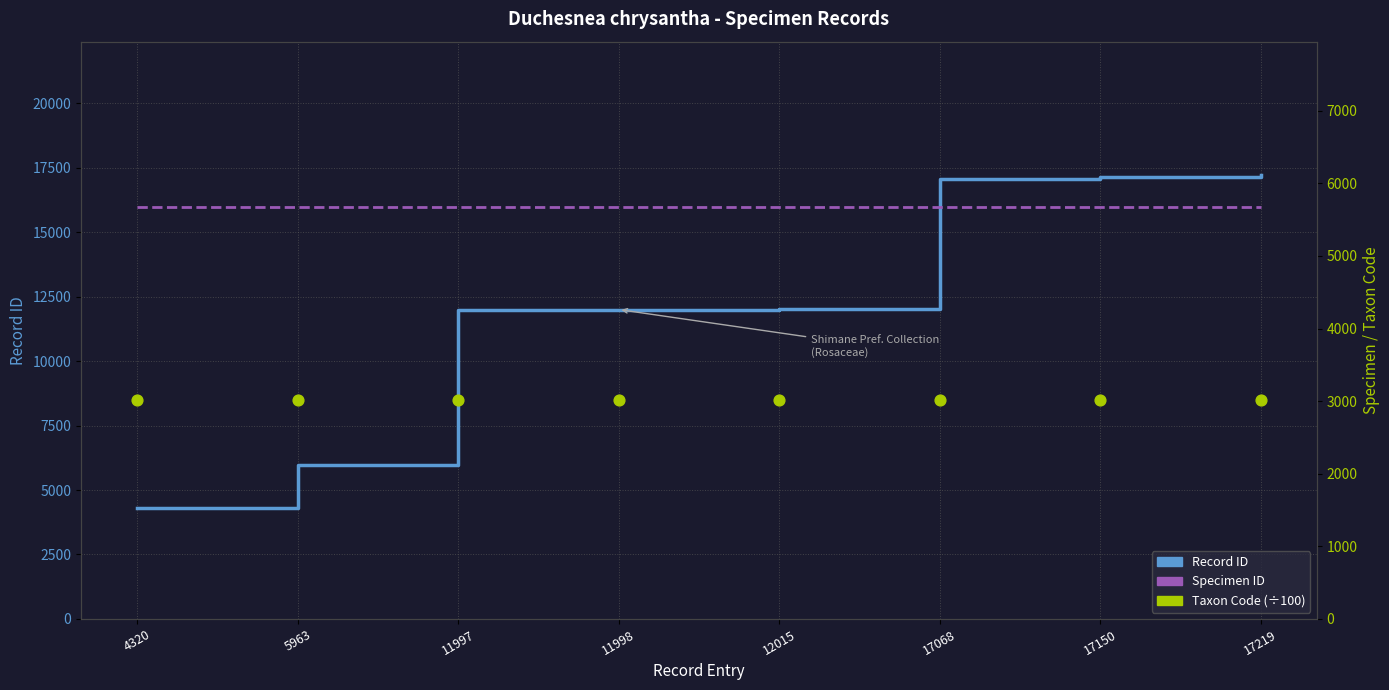

Which series has the largest total across all categories?

Record ID